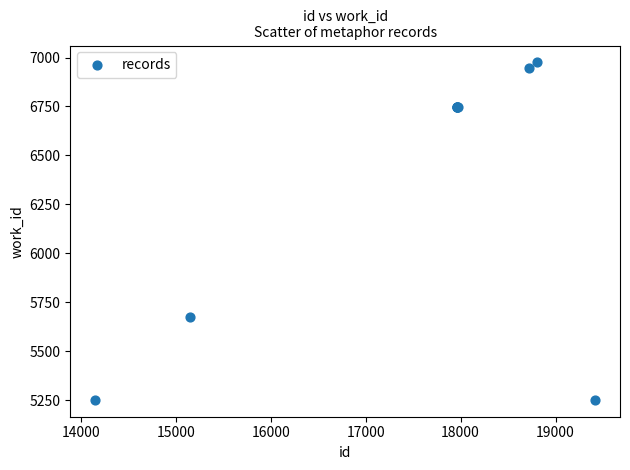

What Y value in the scatter plot is closest to 6114?

5678